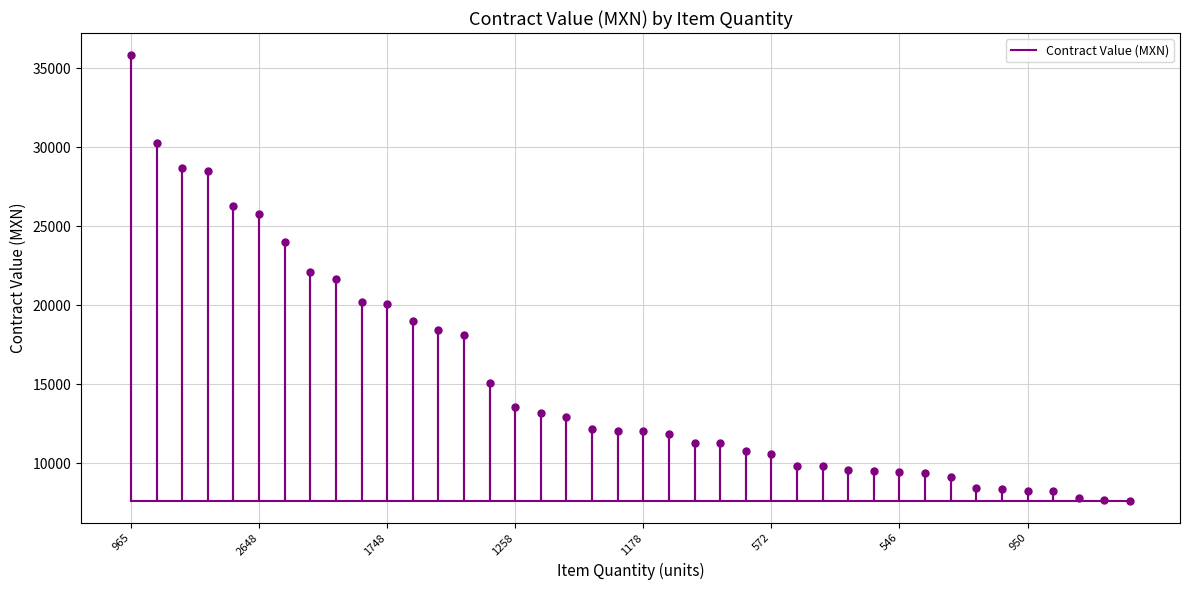

Count the number of values greater than 12067.

20